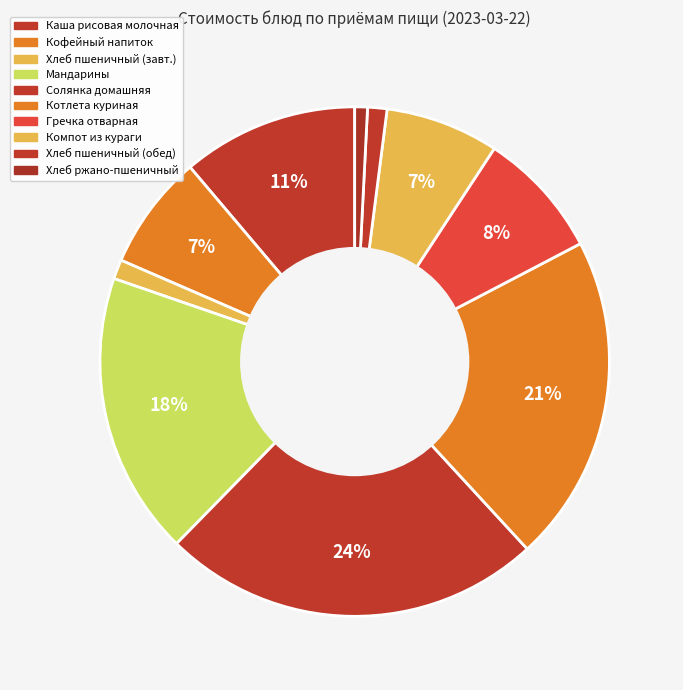

How many slices are in this pie chart?

10